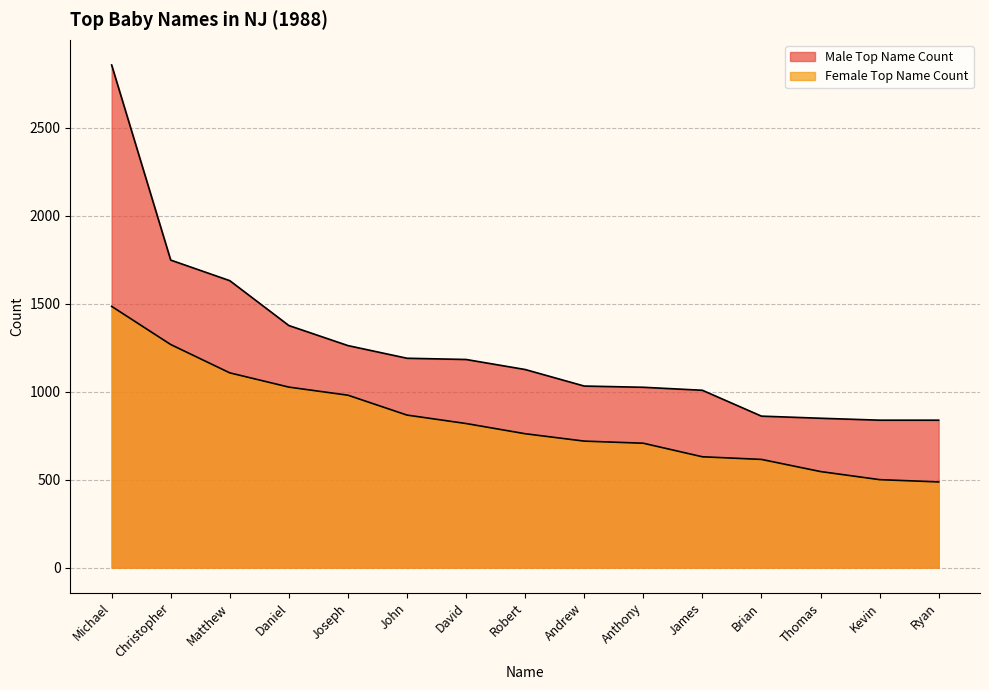

What is the label of the 12th point from the left?

Brian